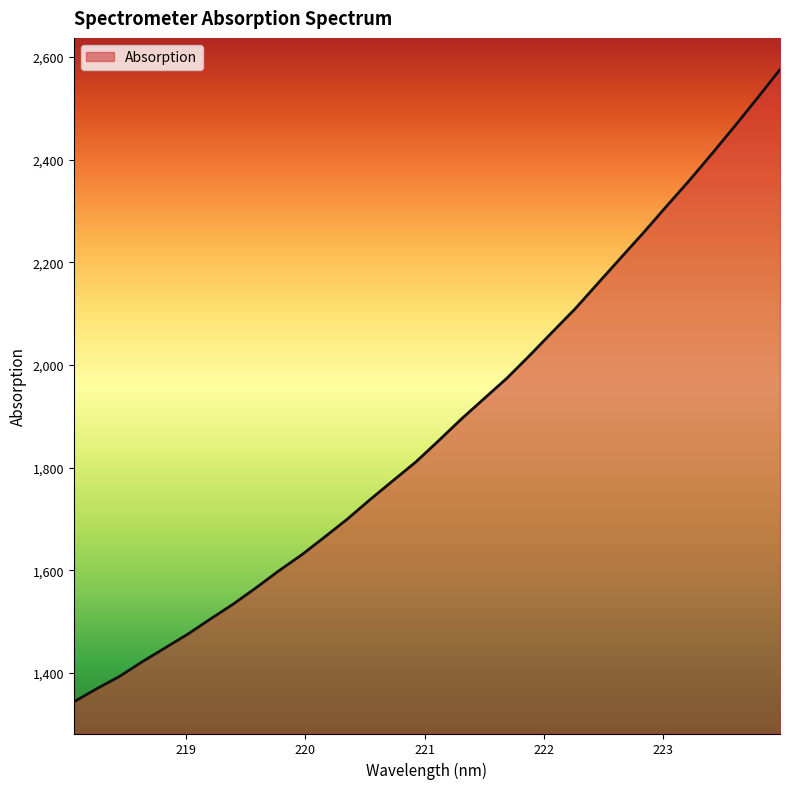

Does the chart display data point markers on the line(s)?

No